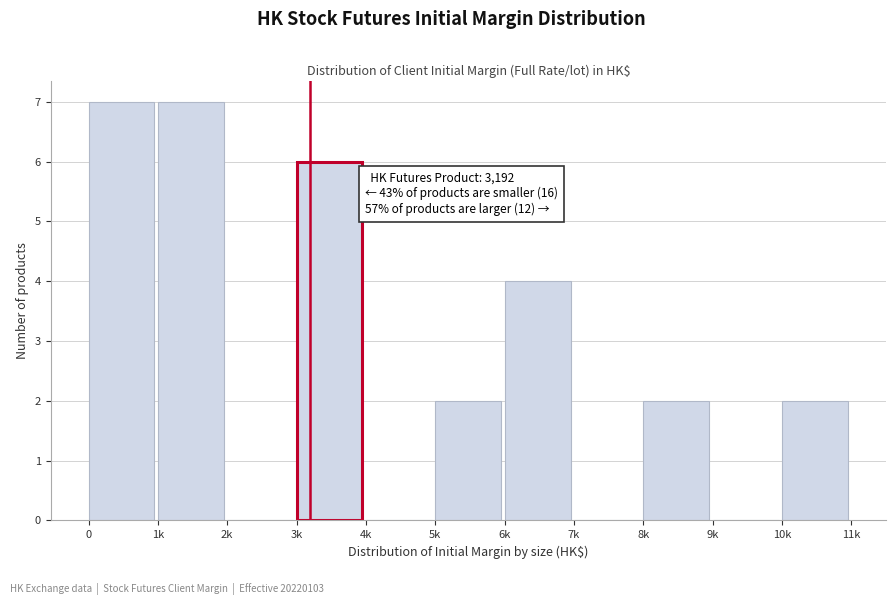

Is it true that the value at 5k is 2?

True